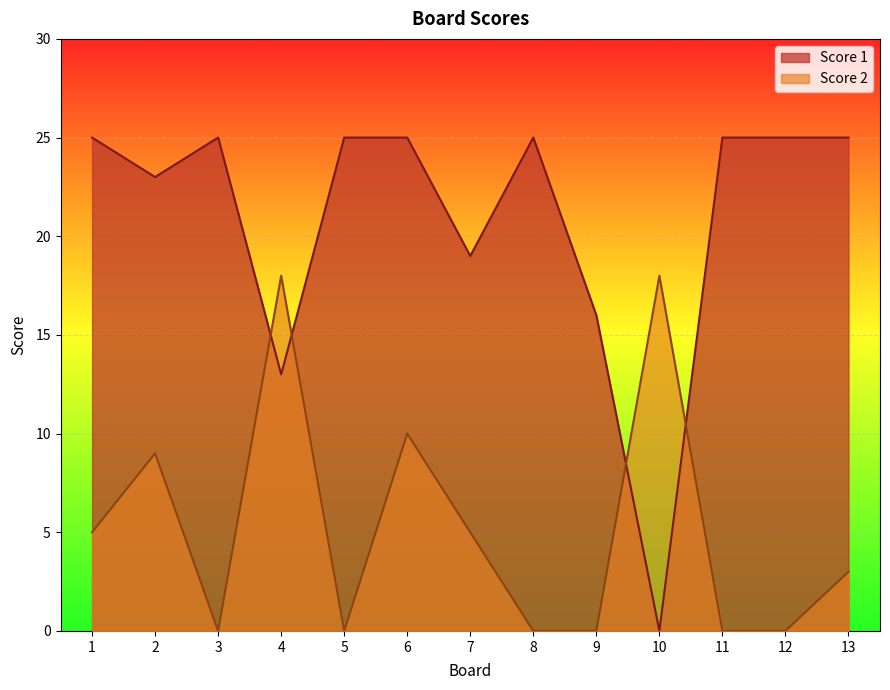

What is the value of the Score 1 point at the 8th from the left?

25